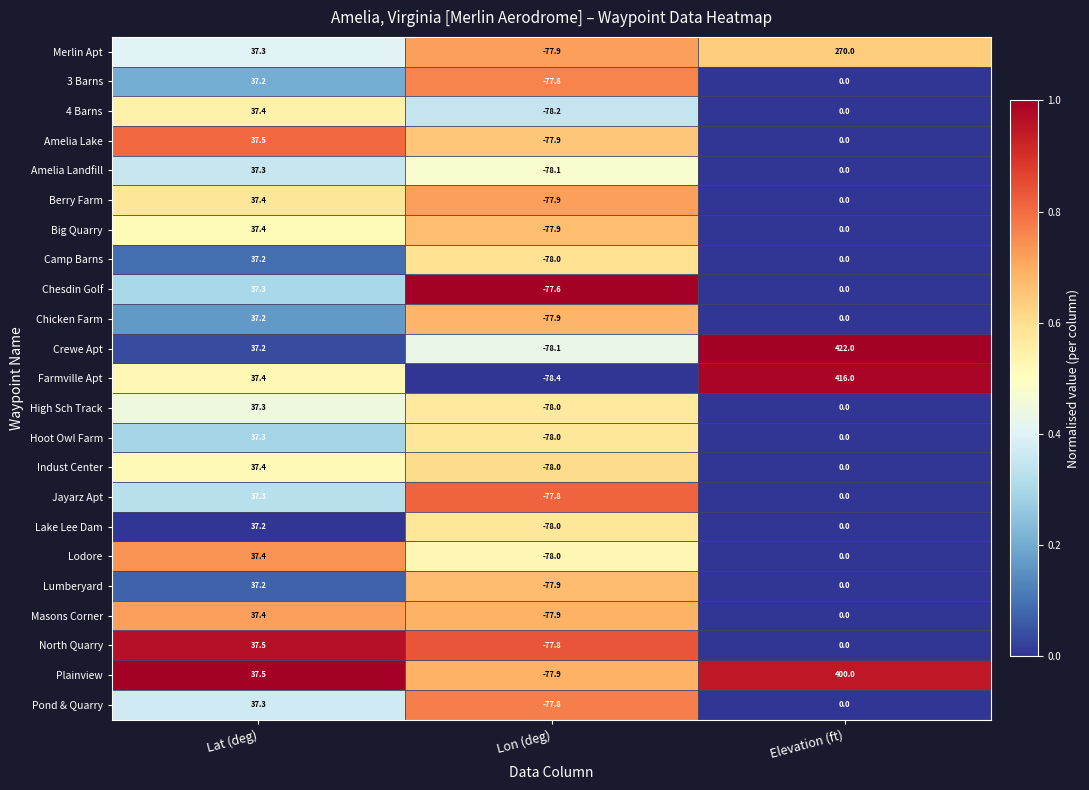

Where does the Pond & Quarry series first go above 0?

Lat (deg)